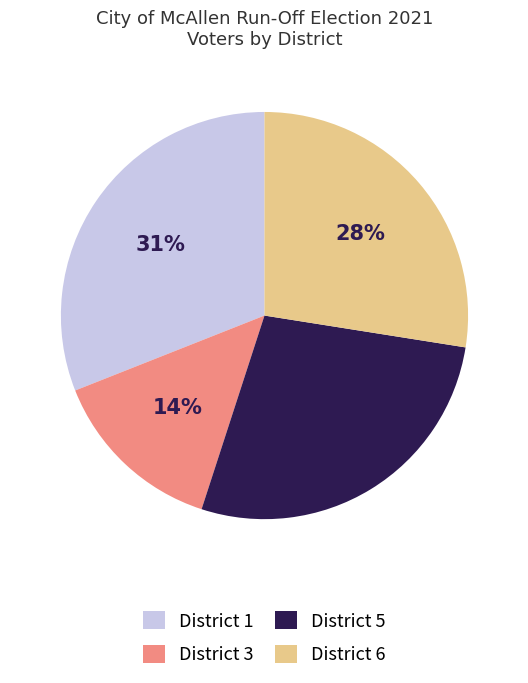

How many segments does this pie chart have?

4